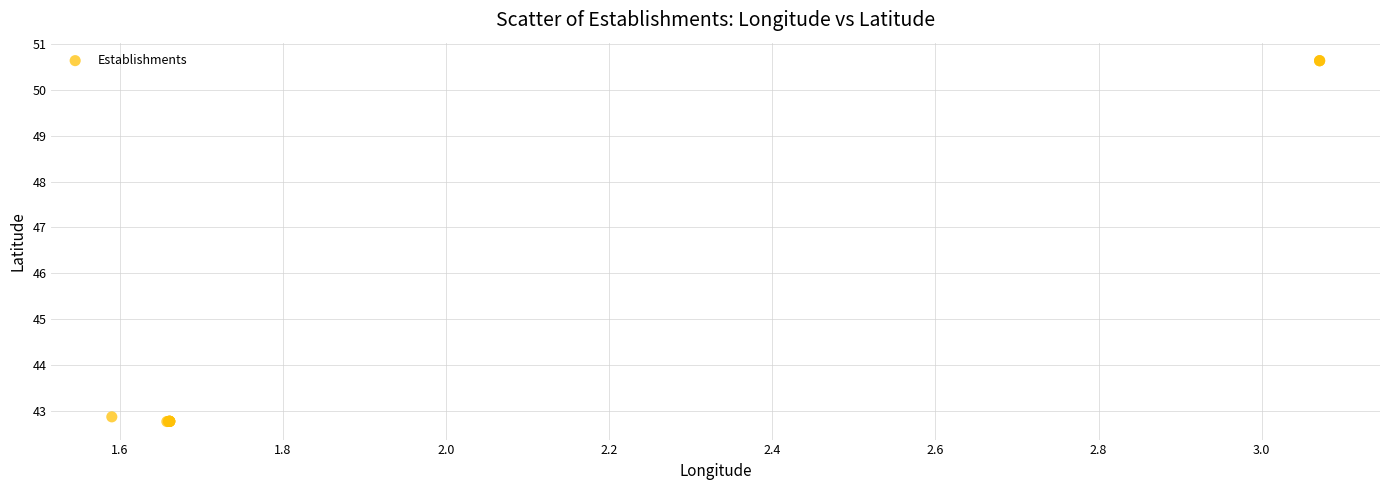

What Y value in the scatter plot is closest to 46?

42.9